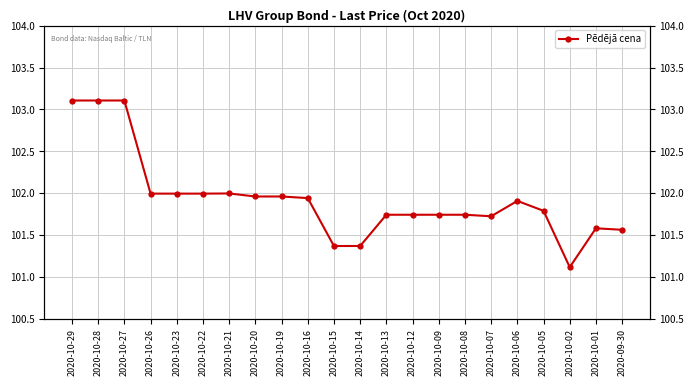

The chart shows a value of 102.0 at 2020-10-19. True or false?

True